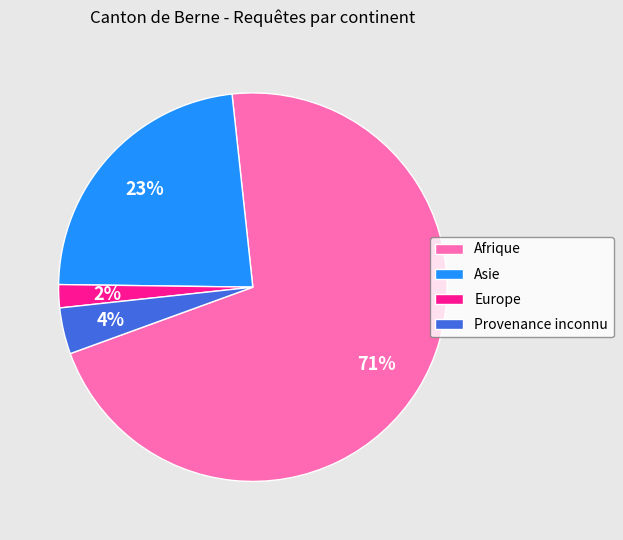

Approximately how many times larger is the value at Provenance inconnu compared to Asie?

0.2